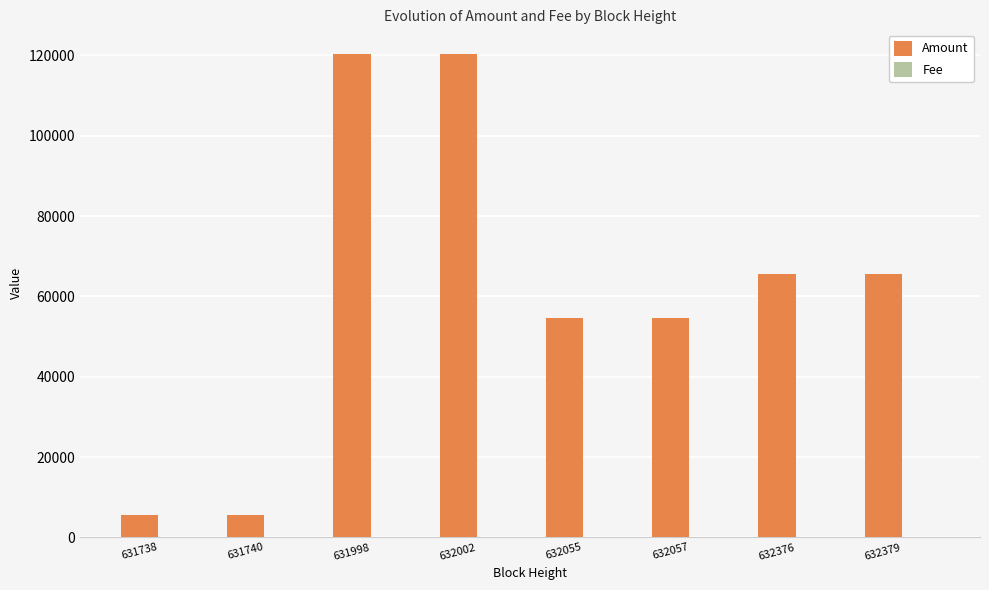

True or false: Amount has a value of 65515.0 at 632376.

True